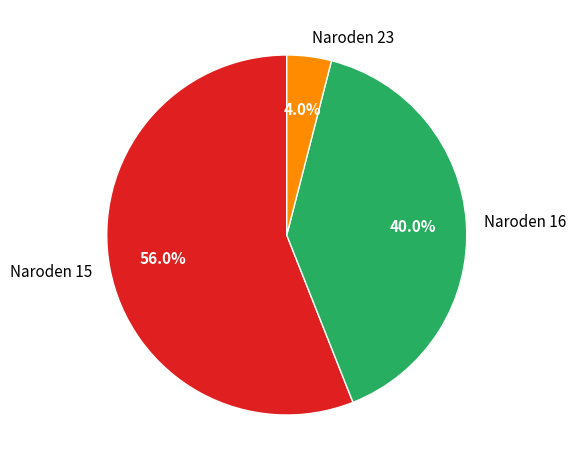

Which slice represents more than half of the pie?

Naroden 15